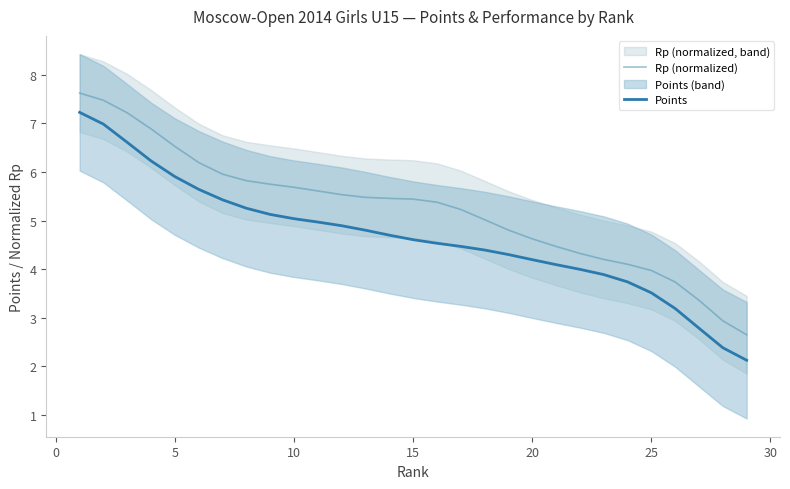

The Points series shows 6.8 at 20. True or false?

False